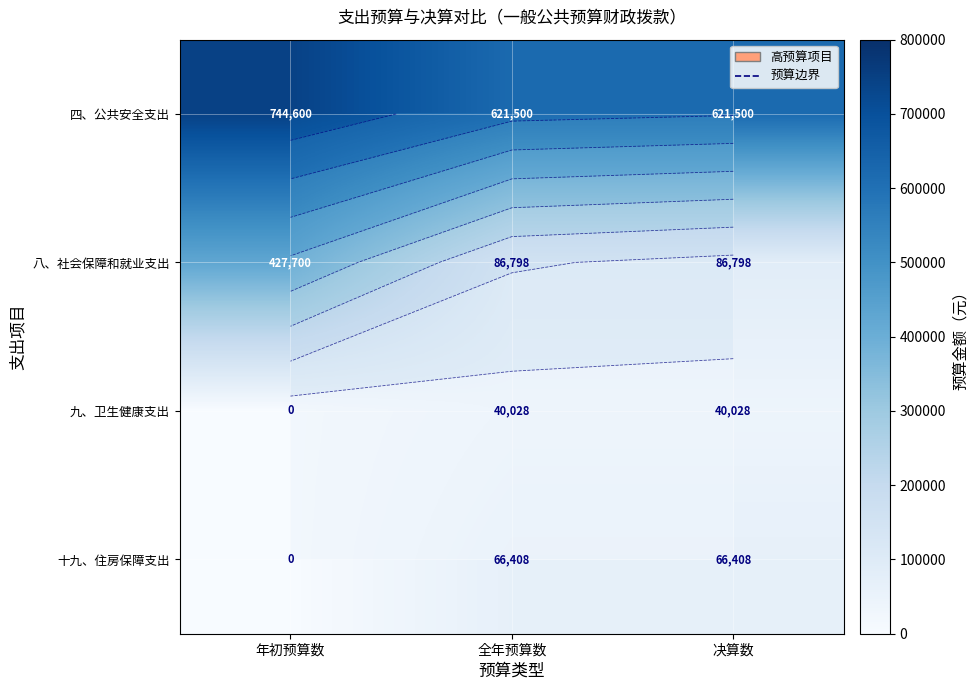

Rank the categories by 八、社会保障和就业支出 value from lowest to highest.

全年预算数, 决算数, 年初预算数